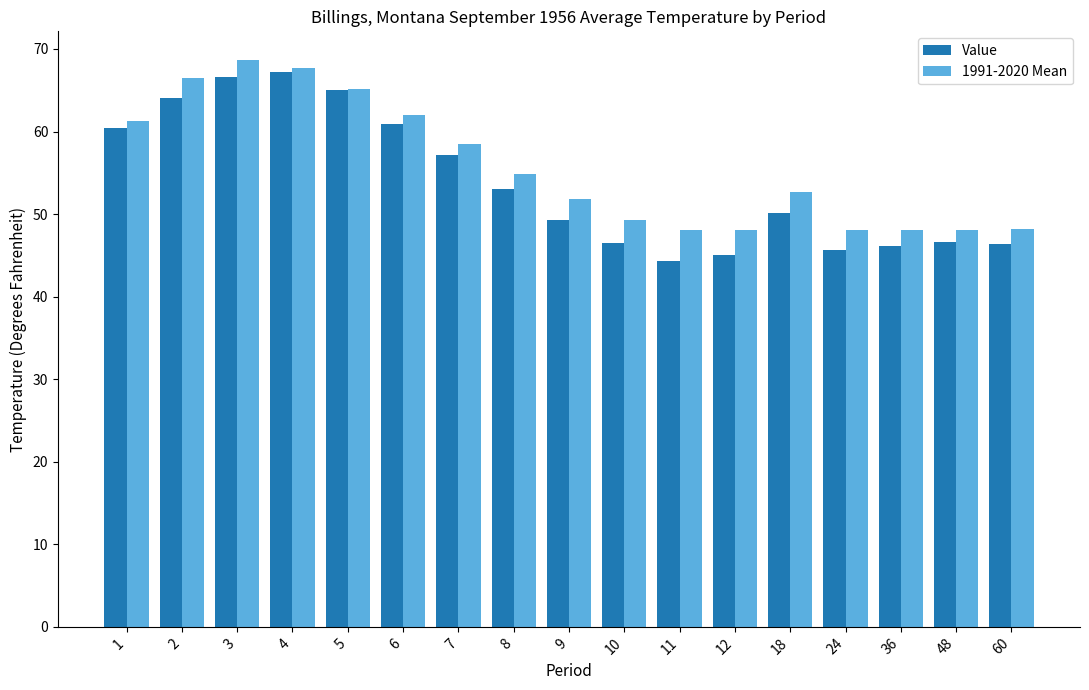

What is the greatest value displayed?

68.7